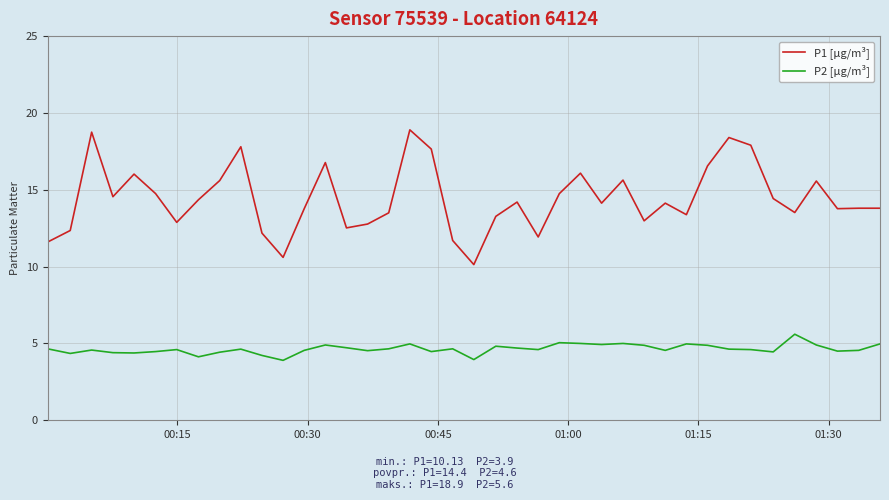

Does the chart display data point markers on the line(s)?

No